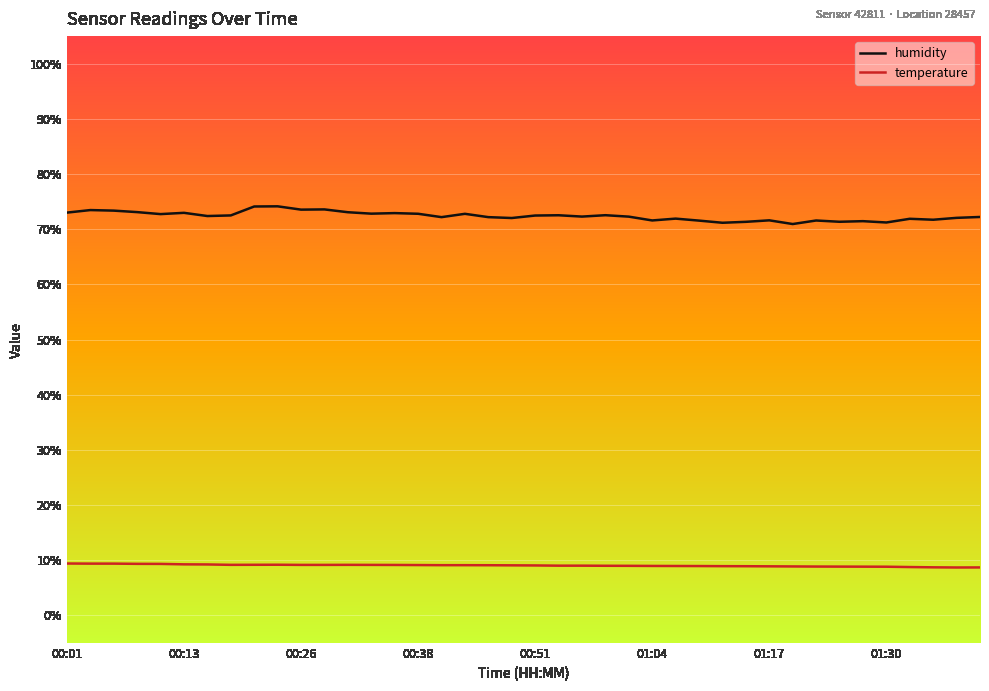

What is the minimum value for humidity?

70.9